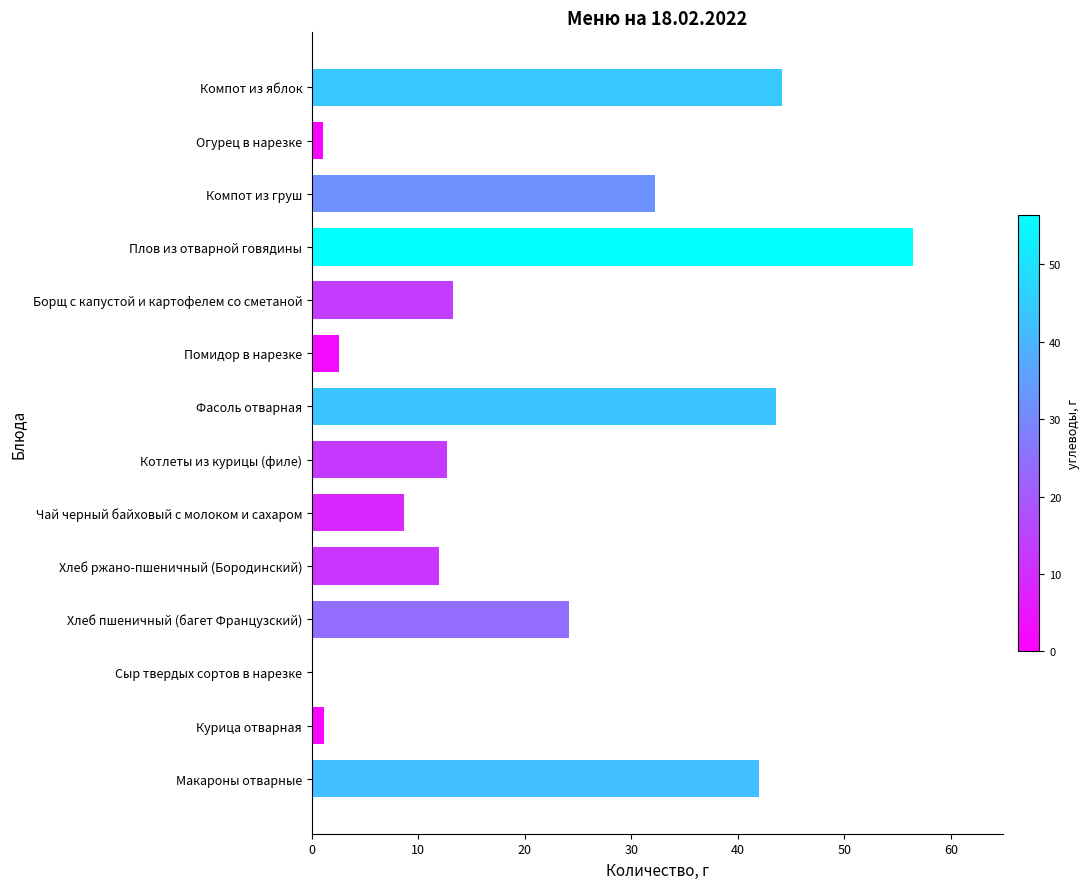

True or false: the data shows 44.1 at Компот из яблок.

True